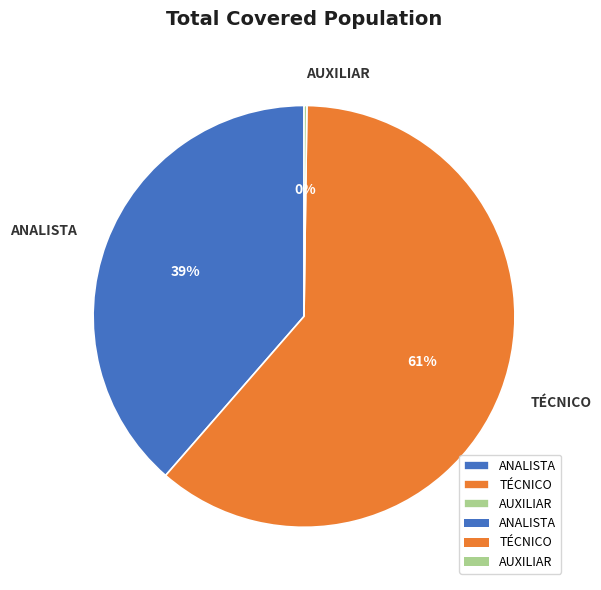

The TÉCNICO slice represents 61% of the pie. True or false?

True